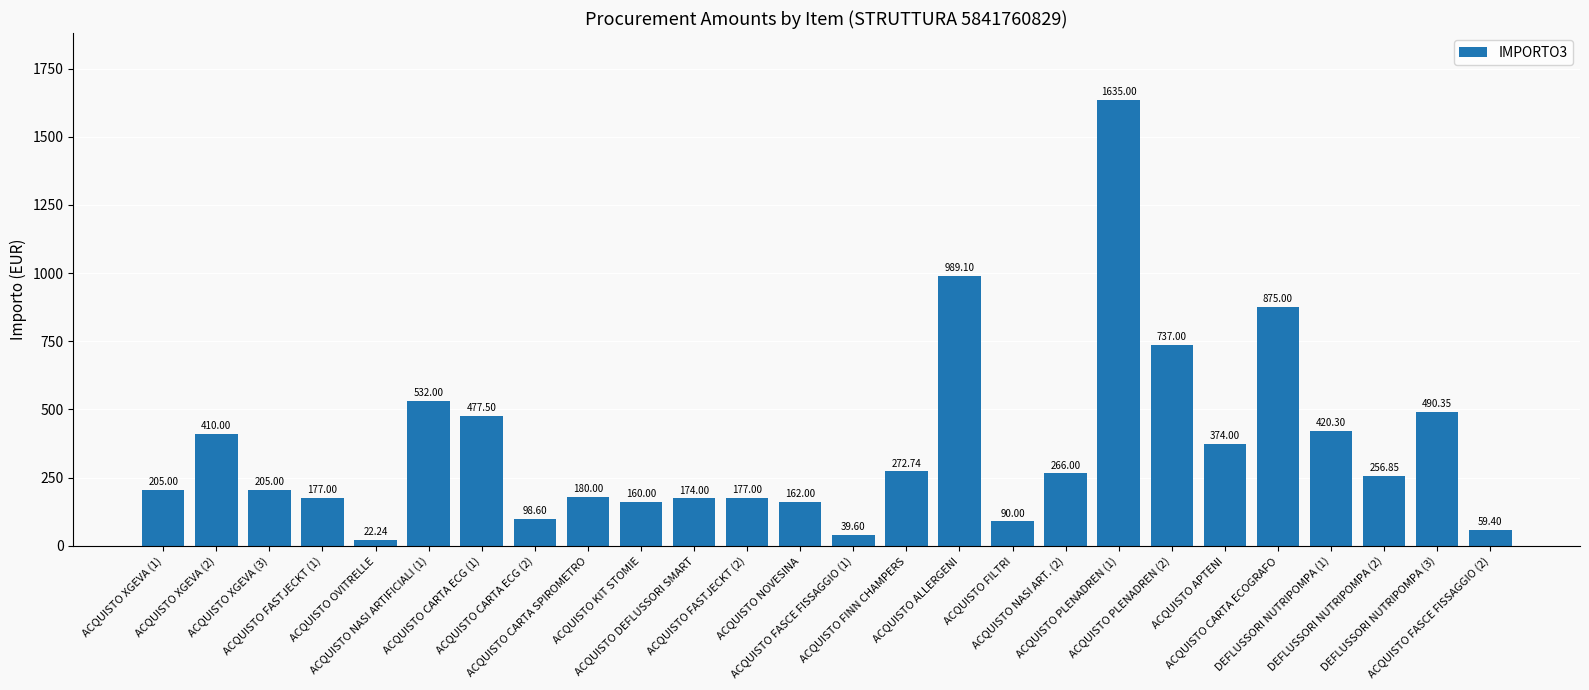

What is the label of the 12th bar from the left?

ACQUISTO FASTJECKT (2)